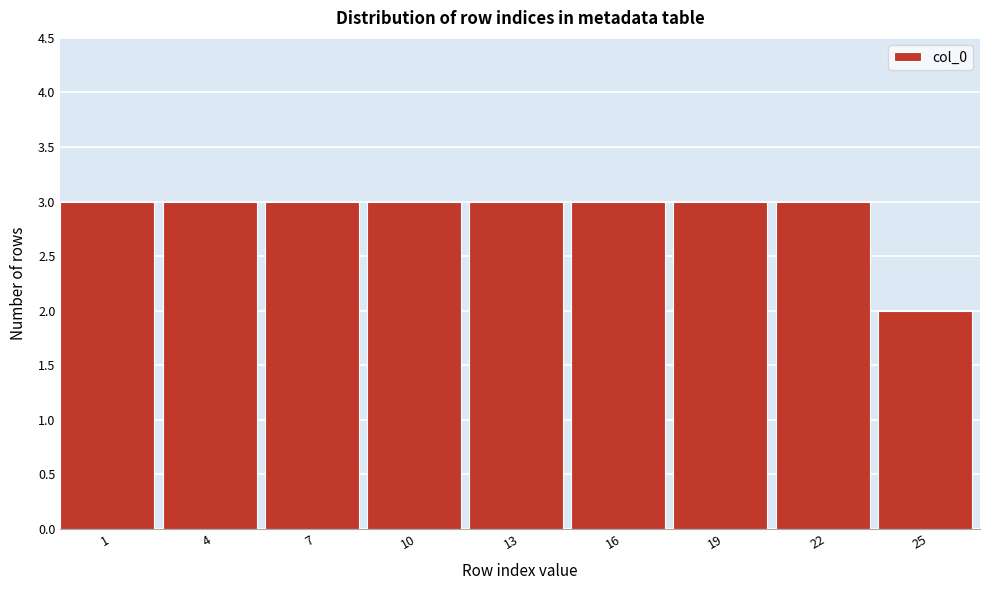

Reading left to right, transcribe all the data shown in this chart.

1=3	4=3	7=3	10=3	13=3	16=3	19=3	22=3	25=2